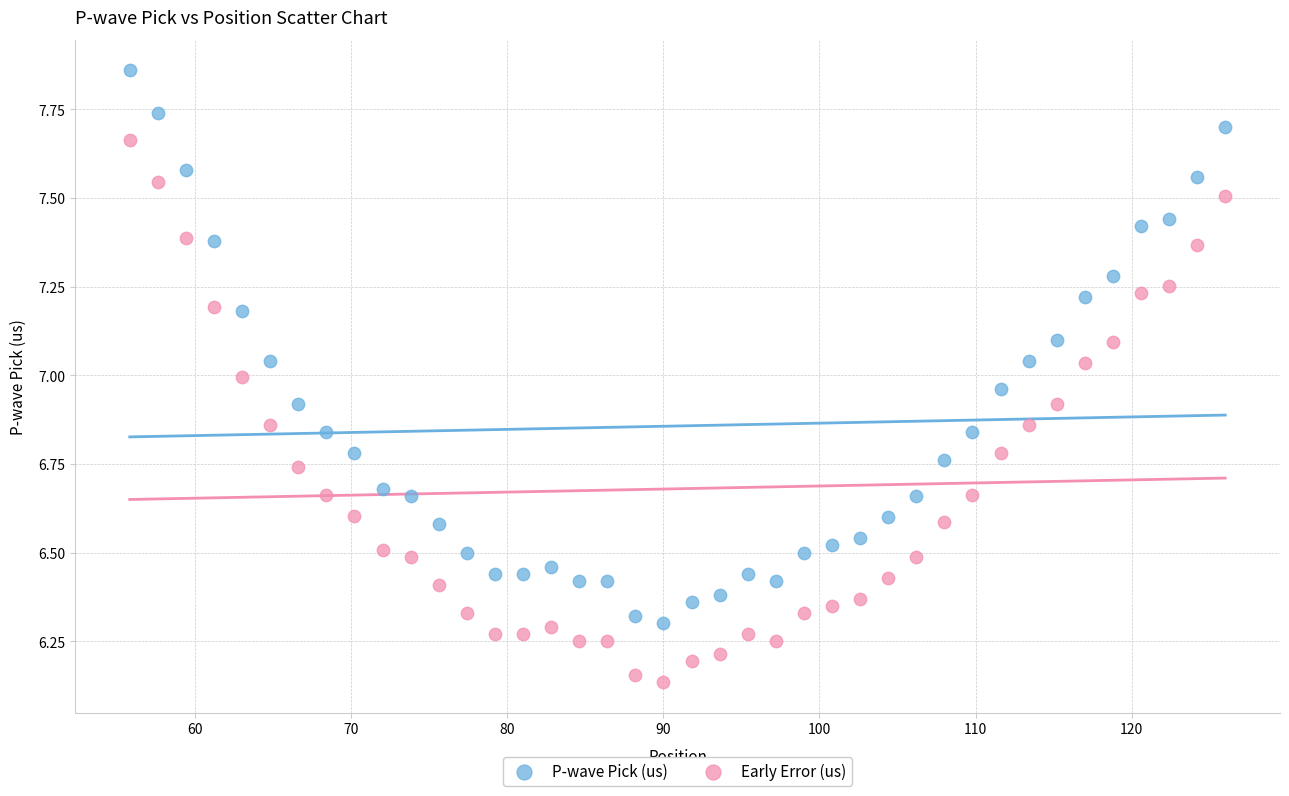

Across all data points, what is the range of X values (max minus min)?

70.2